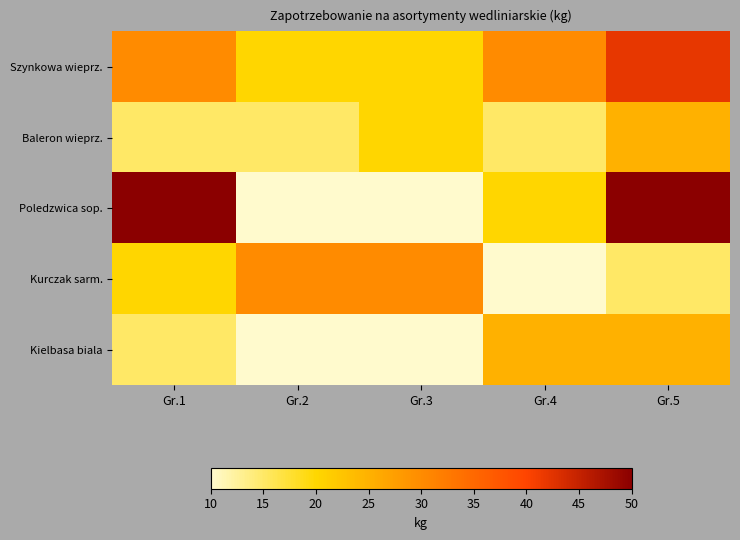

Which has a higher value, Gr.1 or Gr.4?

Gr.1